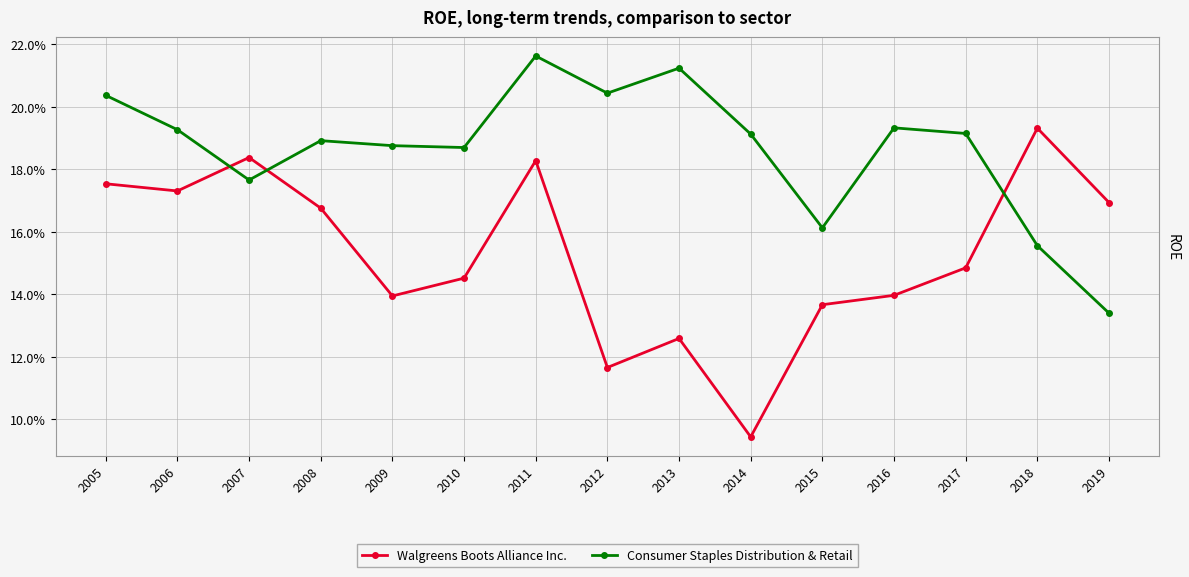

What are all the series names shown in the legend?

Walgreens Boots Alliance Inc., Consumer Staples Distribution & Retail